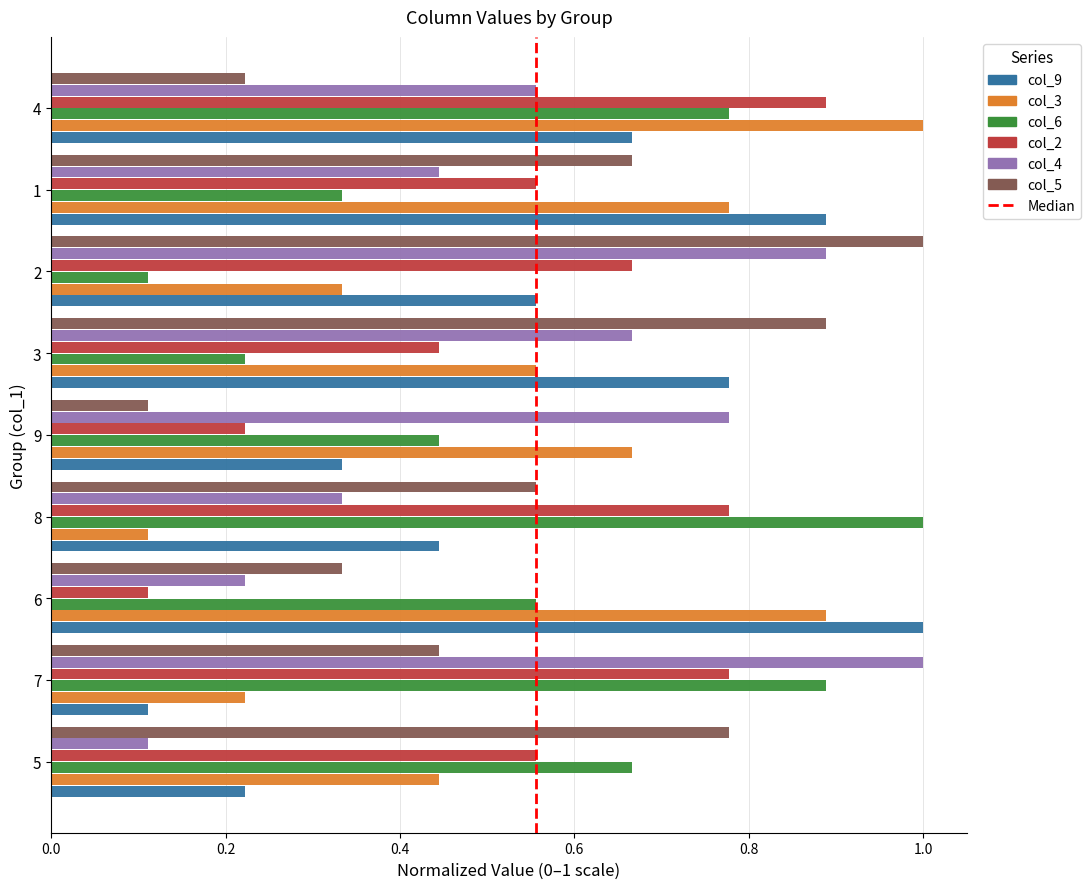

What is the sum of all col_3 values?

5.0